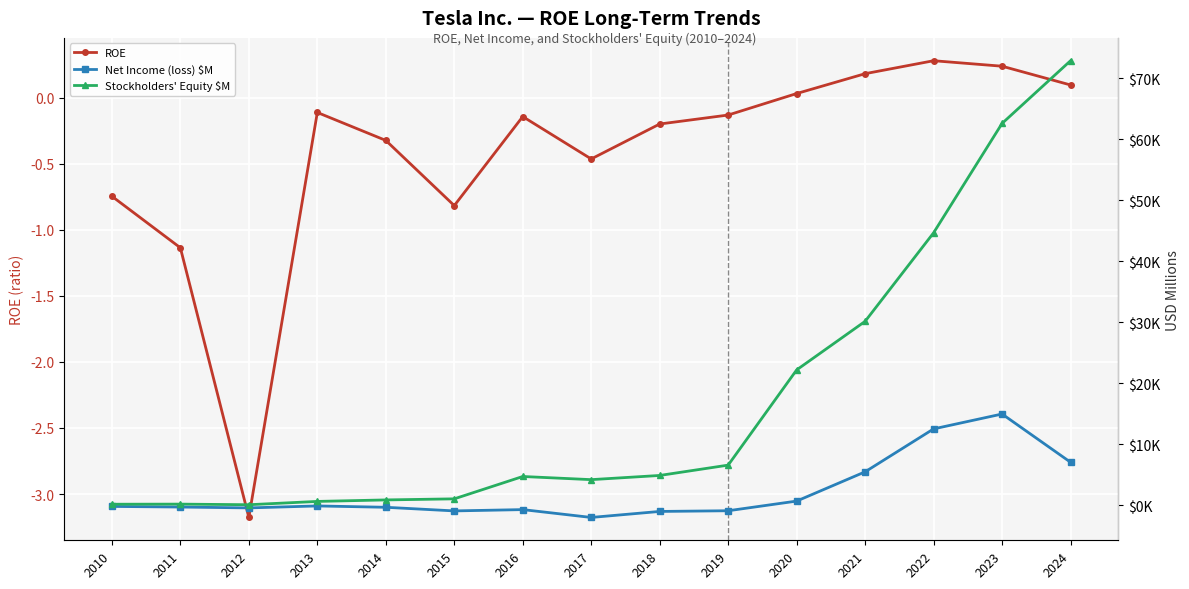

What are all the series names shown in the legend?

ROE, Net Income (loss) $M, Stockholders' Equity $M